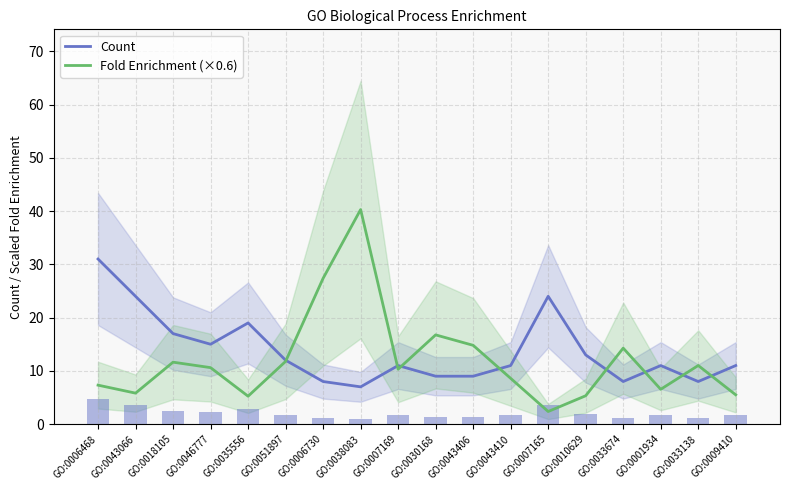

Reading left to right, extract all data points from this chart.

Count: 31.0	24.0	17.0	15.0	19.0	12.0	8.0	7.0	11.0	9.0	9.0	11.0	24.0	13.0	8.0	11.0	8.0	11.0
Fold Enrichment (×0.6): 7.3	5.8	11.6	10.6	5.2	11.8	27.4	40.3	10.3	16.8	14.8	8.6	2.4	5.3	14.3	6.5	11.0	5.5